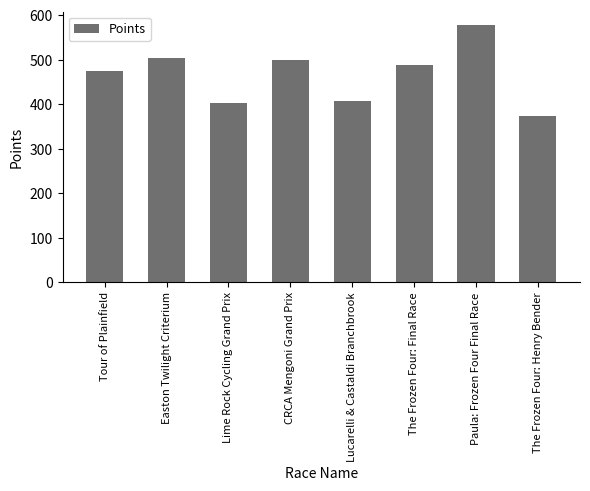

What is the difference between the maximum and second lowest values?

176.4